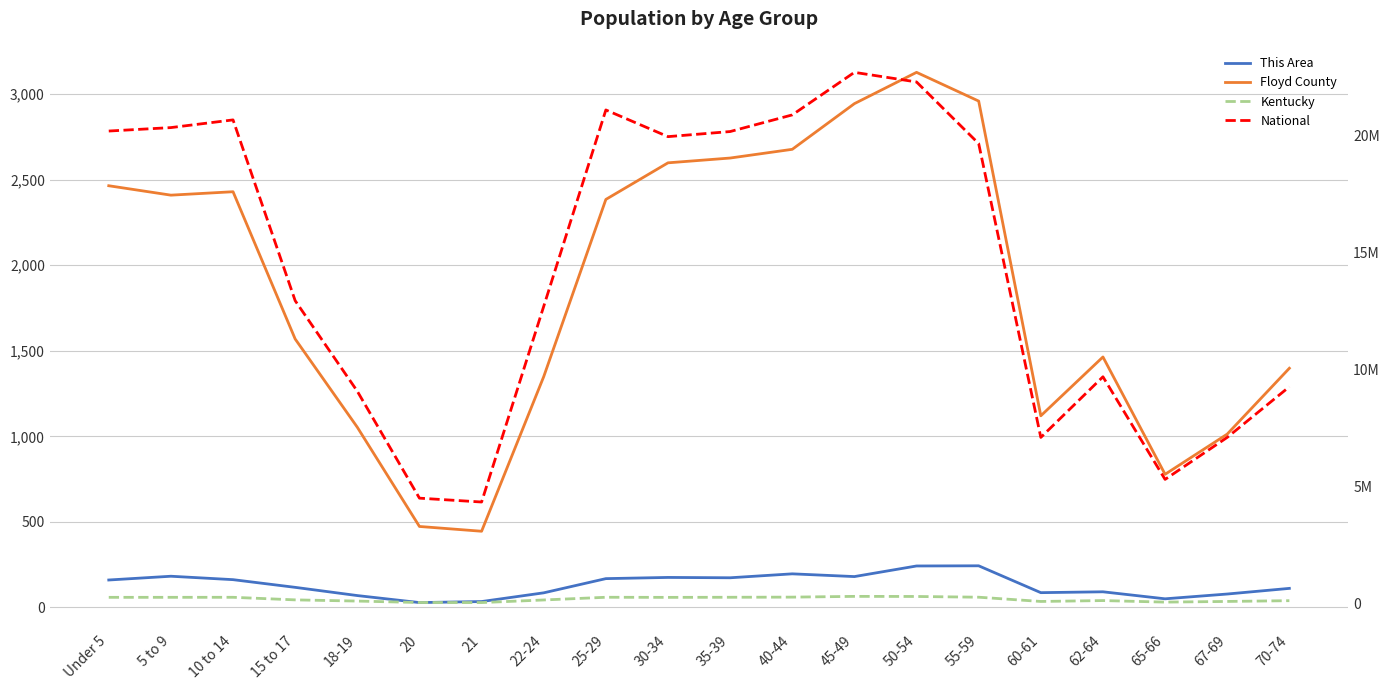

List the labels in order of National value, smallest first.

21, 20, 65-66, 60-61, 67-69, 18-19, 70-74, 62-64, 22-24, 15 to 17, 55-59, 30-34, 35-39, Under 5, 5 to 9, 10 to 14, 40-44, 25-29, 50-54, 45-49